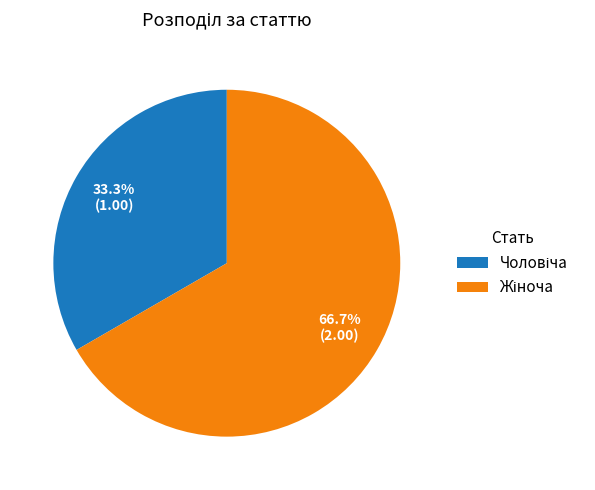

Does any single category account for the majority?

Yes